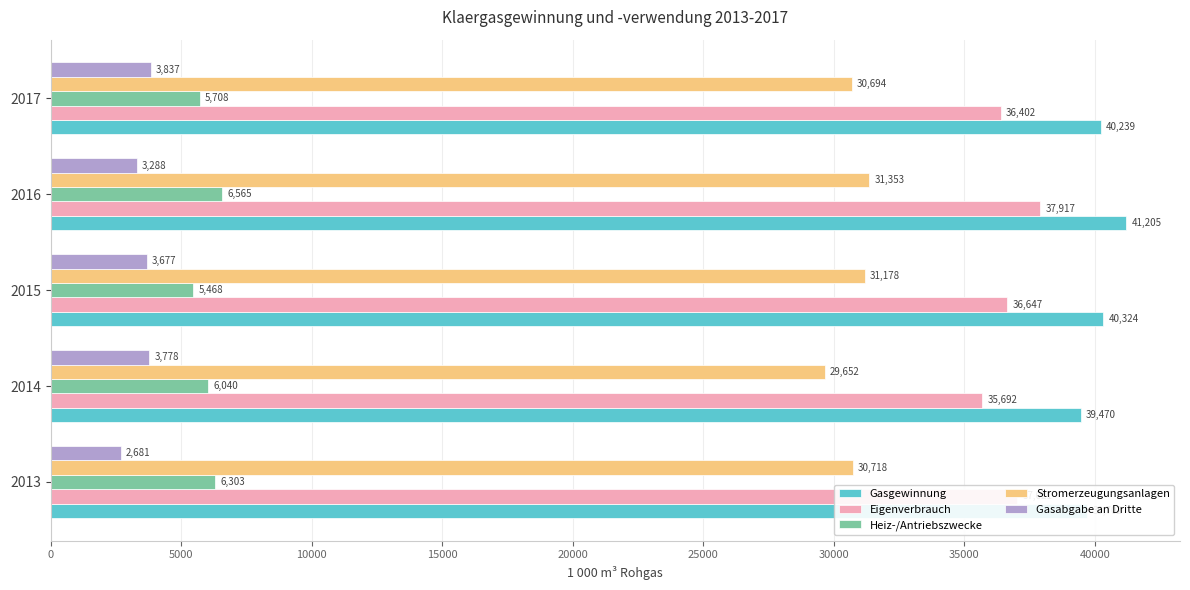

What is the difference between the maximum and minimum values in the Gasgewinnung series?

1735